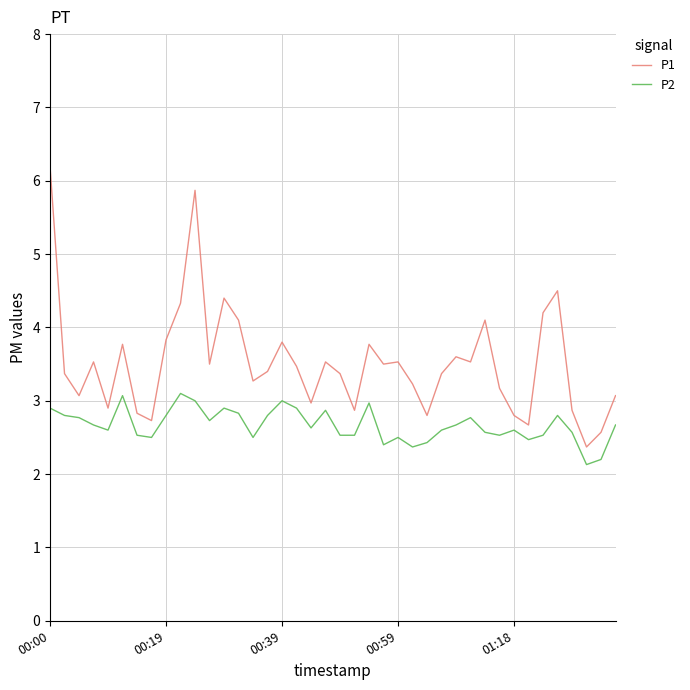

True or false: P2 and P1 intersect in this chart.

False